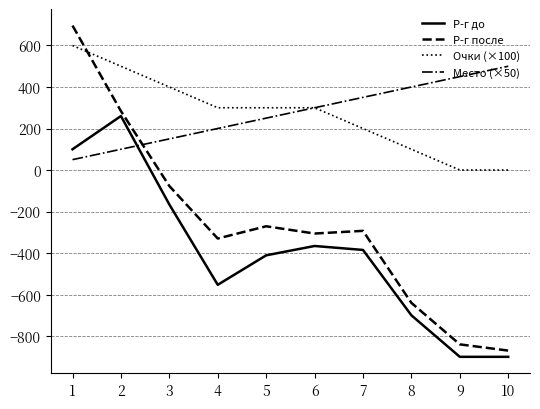

Is the value of Р-г после at 10 greater than the value of Р-г до at 8?

No